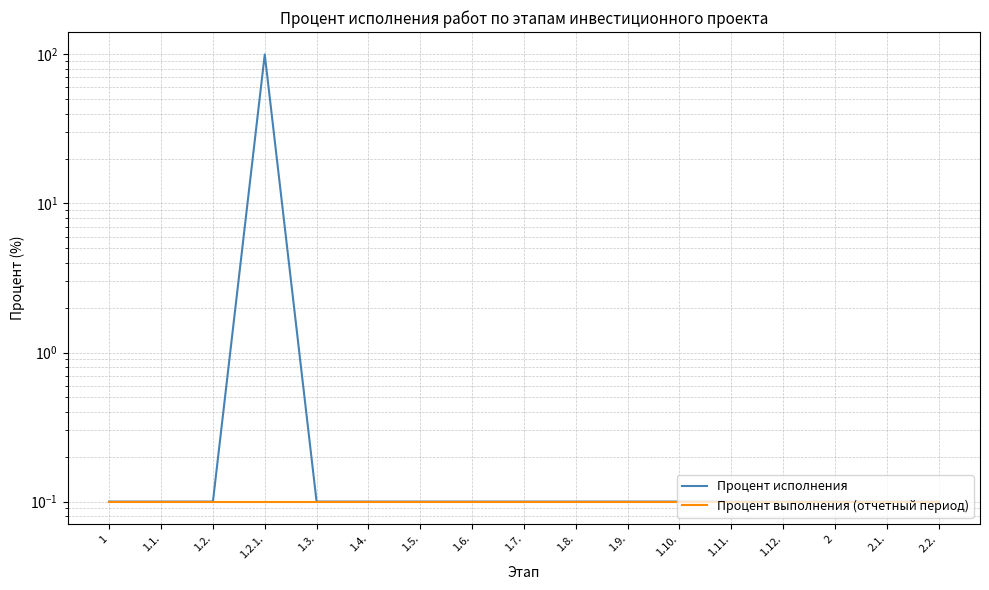

What position from the right is 1.2.1.?

14